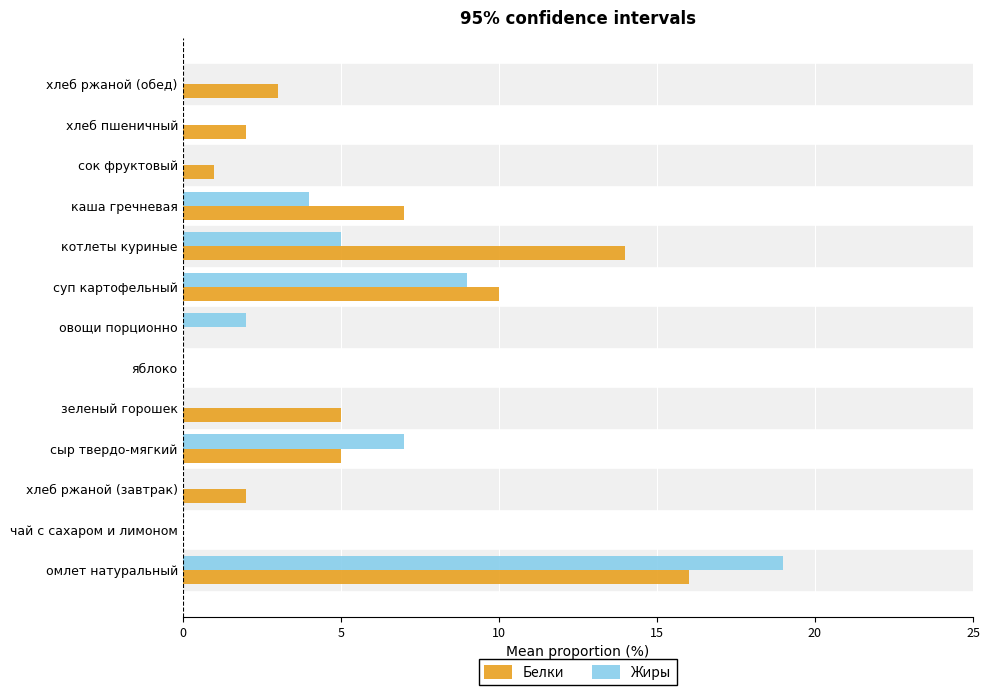

At which label is Белки closest to 8?

каша гречневая